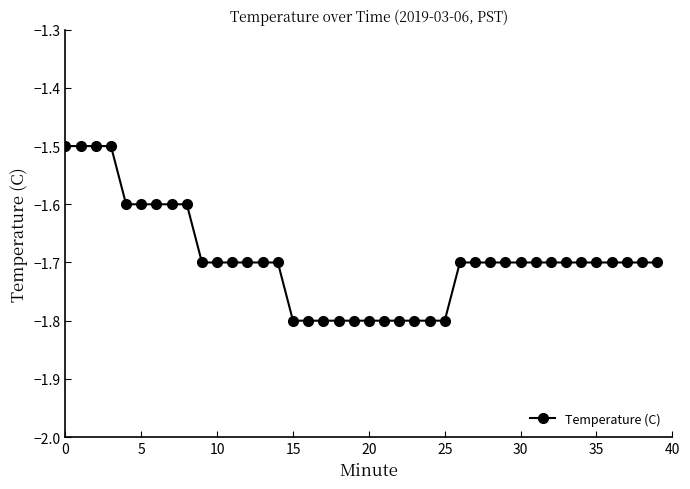

What is the average value?

-1.7